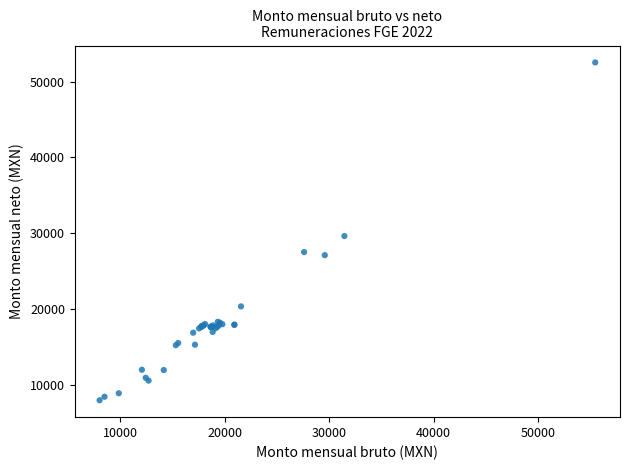

What Y value in the scatter plot is closest to 30245?

29623.8